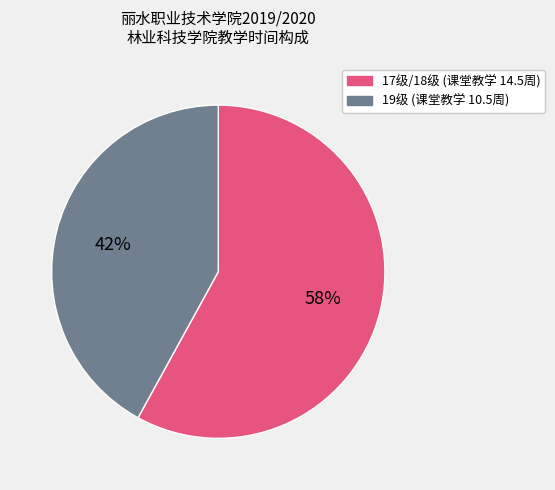

Which slice is the smallest?

19级